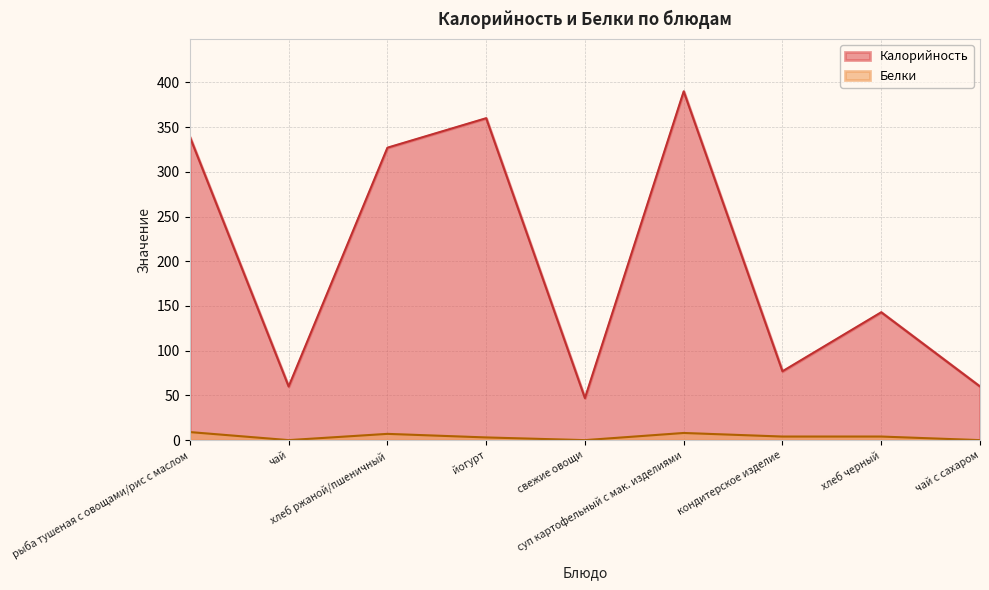

How many interior local valleys does the Калорийность series have?

3